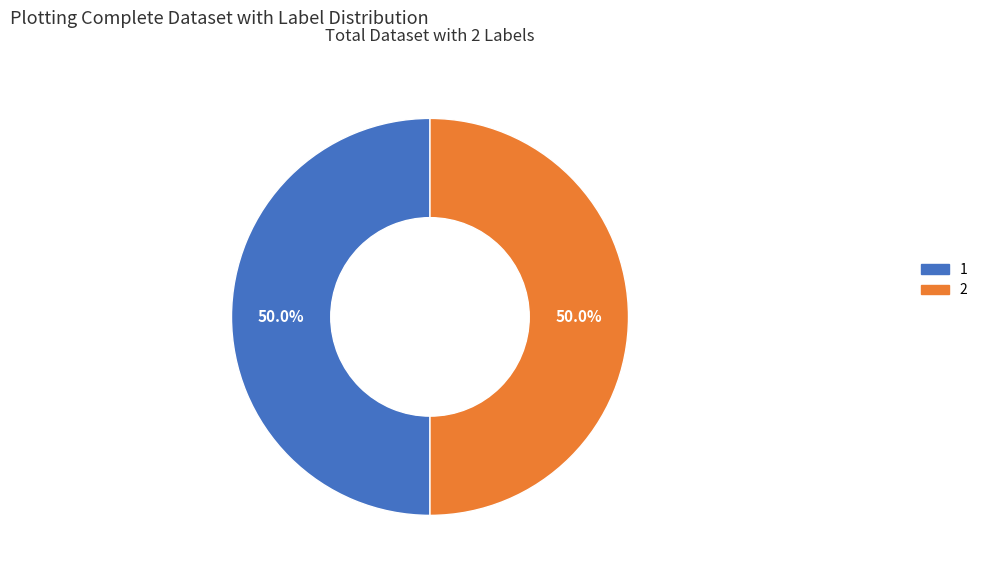

Combined, do 2 and 1 account for over 50%?

Yes